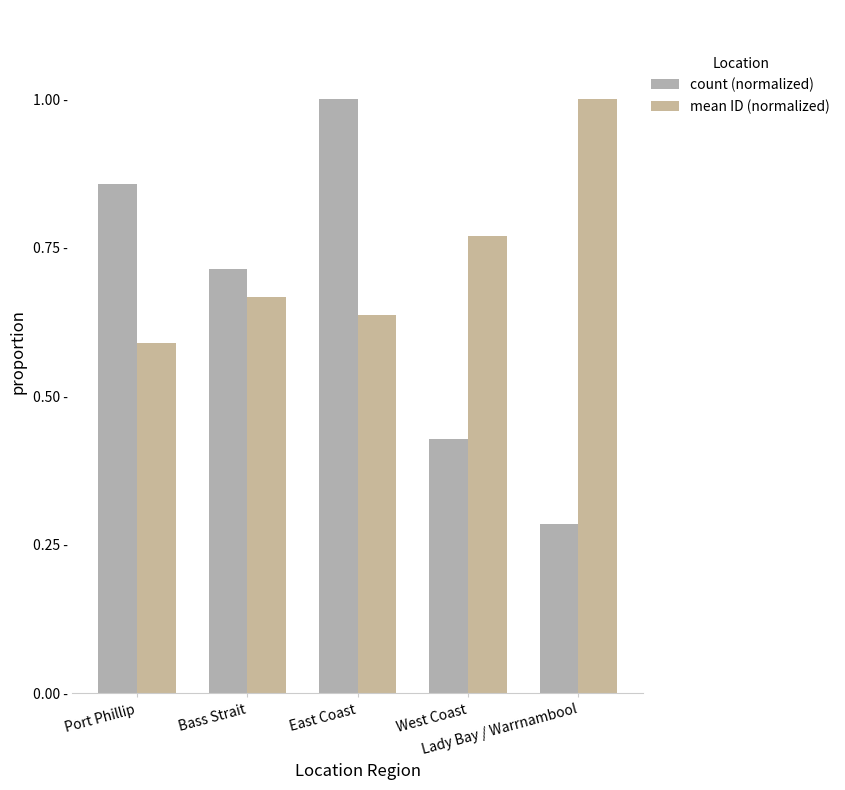

At which category is the sum across all series the highest?

East Coast